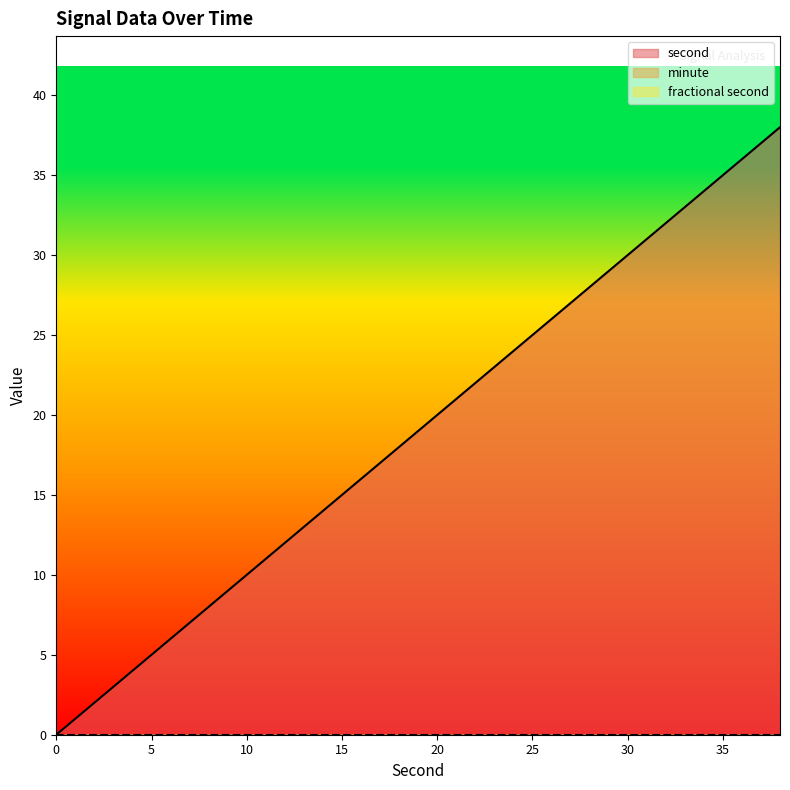

Reading left to right, list all the values displayed in this chart.

second: 0=0	2=2	4=4	6=6	8=8	10=10	12=12	14=14	16=16	18=18	20=20	22=22	24=24	26=26	28=28	30=30	32=32	34=34	36=36	38=38
minute: 0=0	2=0	4=0	6=0	8=0	10=0	12=0	14=0	16=0	18=0	20=0	22=0	24=0	26=0	28=0	30=0	32=0	34=0	36=0	38=0
fractional second: 0=0	2=0	4=0	6=0	8=0	10=0	12=0	14=0	16=0	18=0	20=0	22=0	24=0	26=0	28=0	30=0	32=0	34=0	36=0	38=0